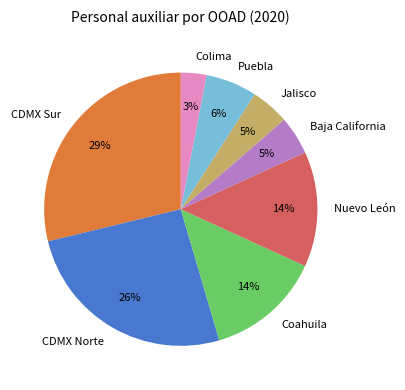

Between CDMX Sur and Jalisco, which is larger?

CDMX Sur